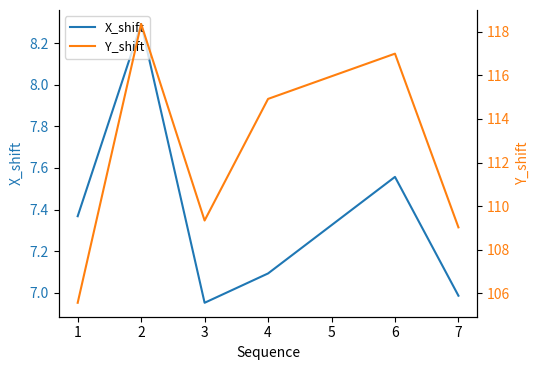

How many series are shown in this chart?

2